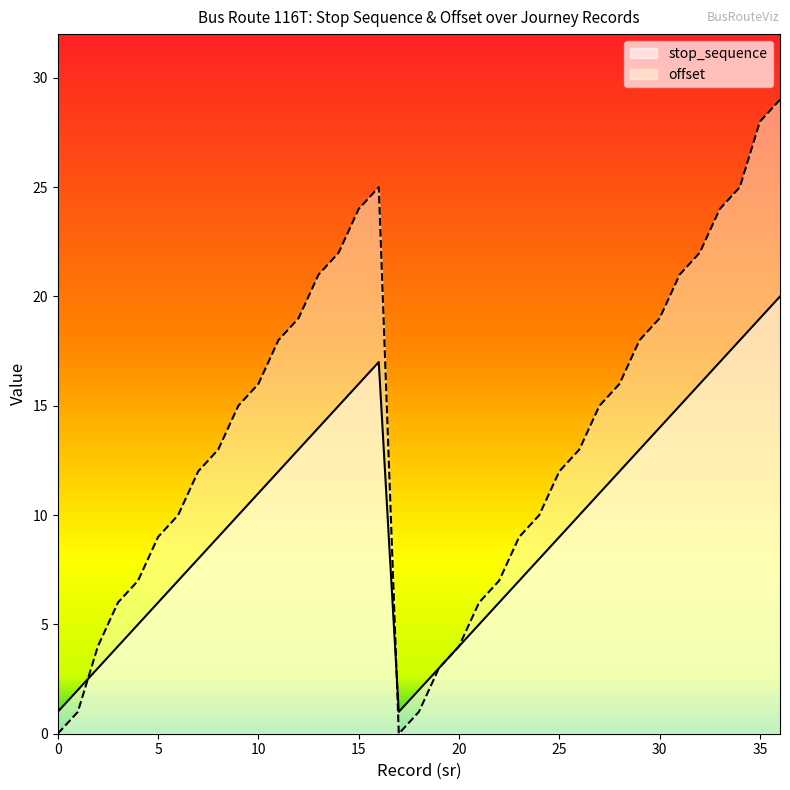

Which series has the largest total across all categories?

offset